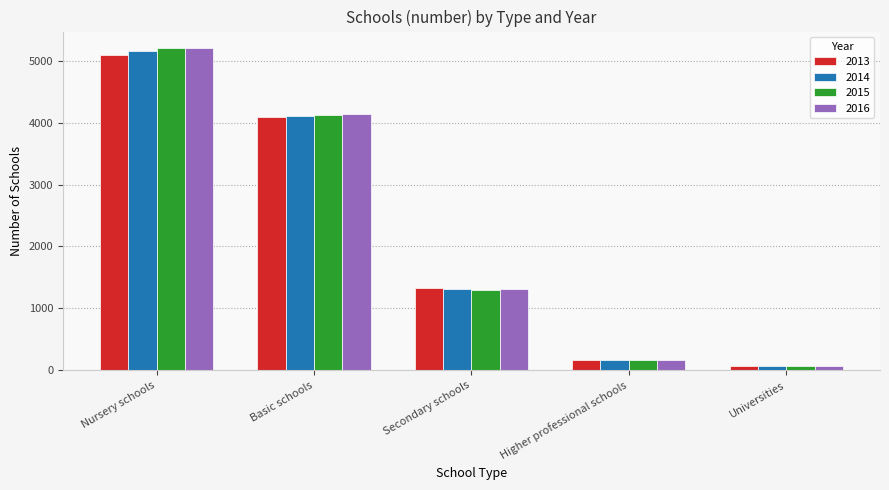

The 2014 series shows 174 at Higher professional schools. True or false?

True